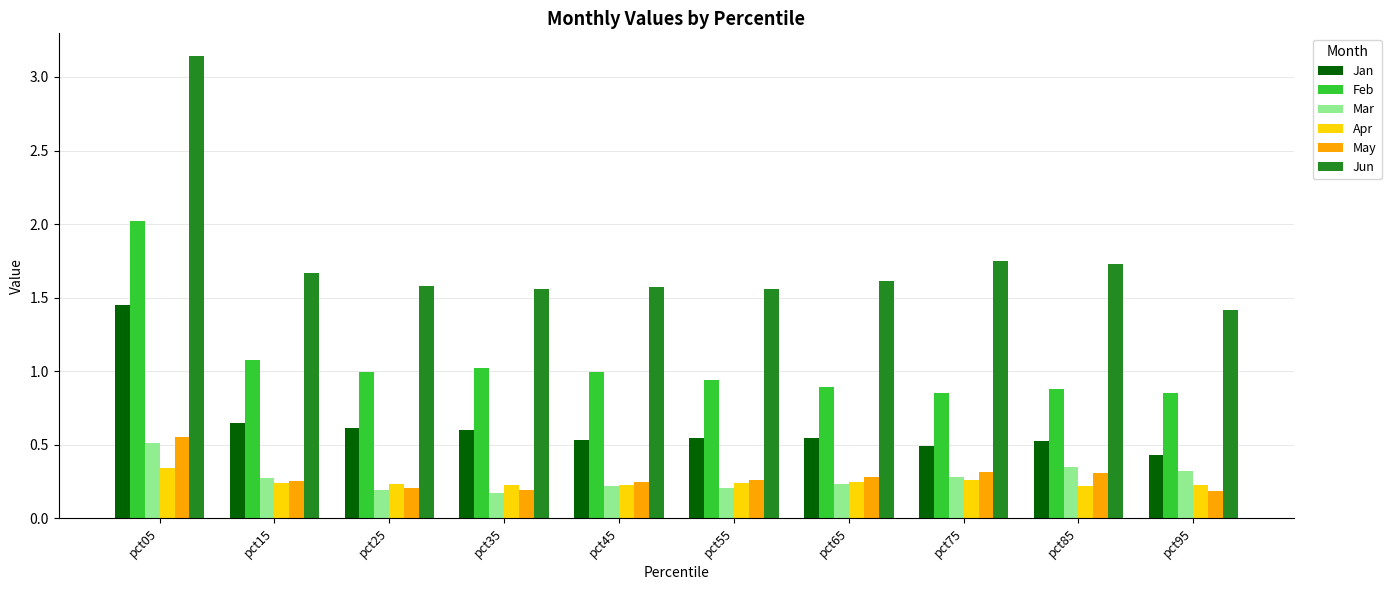

How many groups of bars are there?

10